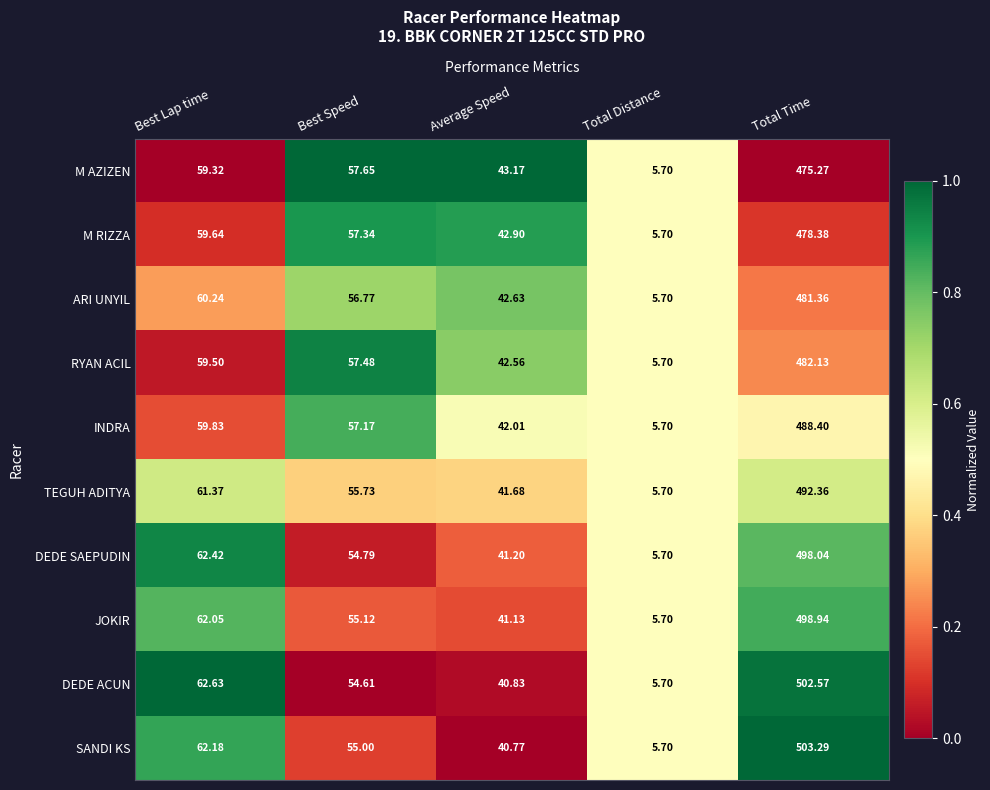

At Total Time, list the series in order from smallest to largest.

M AZIZEN, M RIZZA, ARI UNYIL, RYAN ACIL, INDRA, TEGUH ADITYA, DEDE SAEPUDIN, JOKIR, DEDE ACUN, SANDI KS